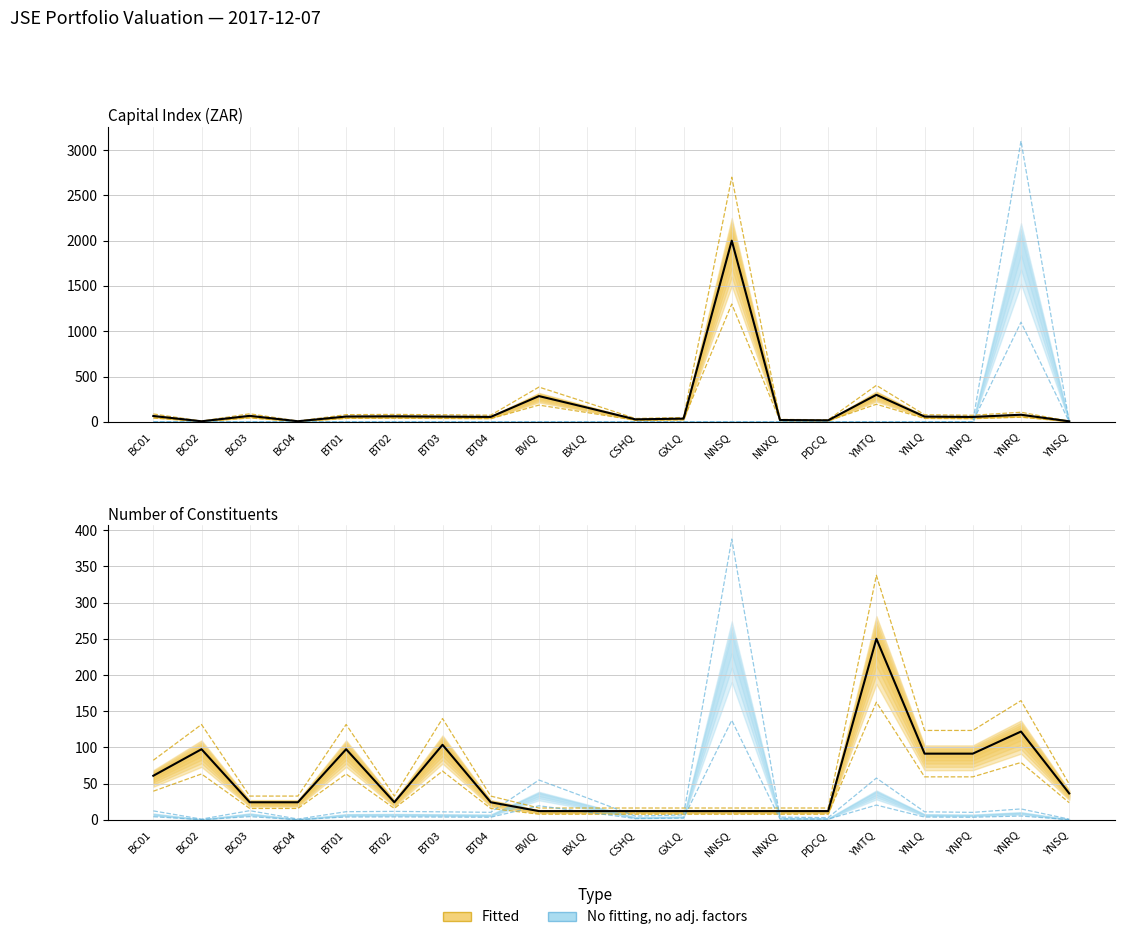

Does the chart display data point markers on the line(s)?

No